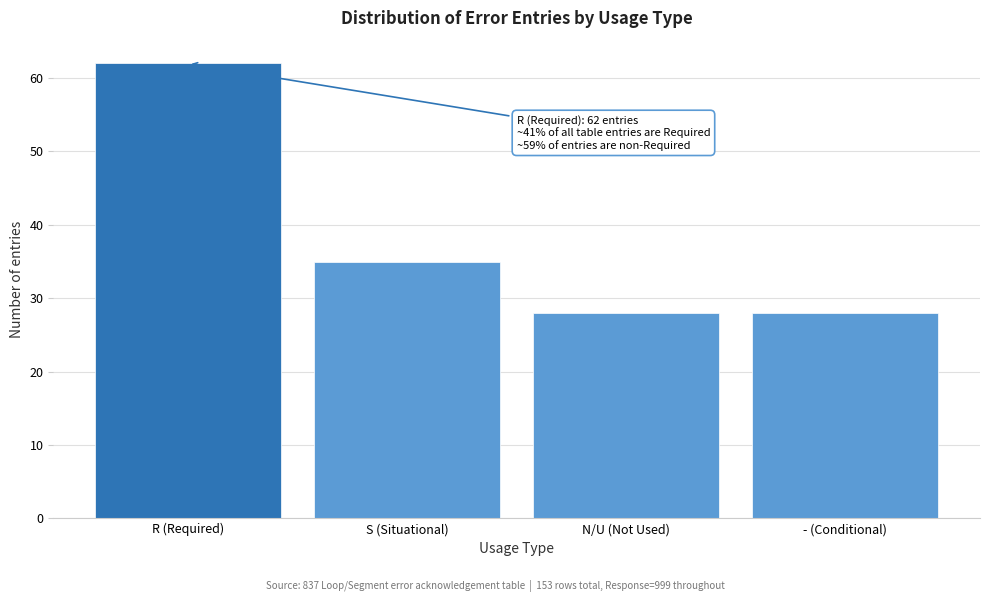

Reading left to right, extract all data points from this chart.

R (Required)=62	S (Situational)=35	N/U (Not Used)=28	- (Conditional)=28